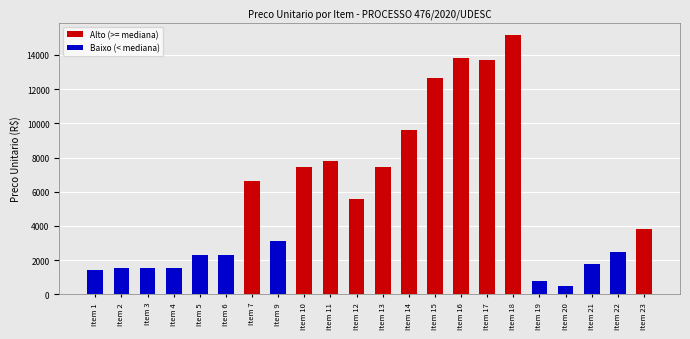

What is the value of the Alto (>= mediana) bar at the 15th from the left?

13832.8